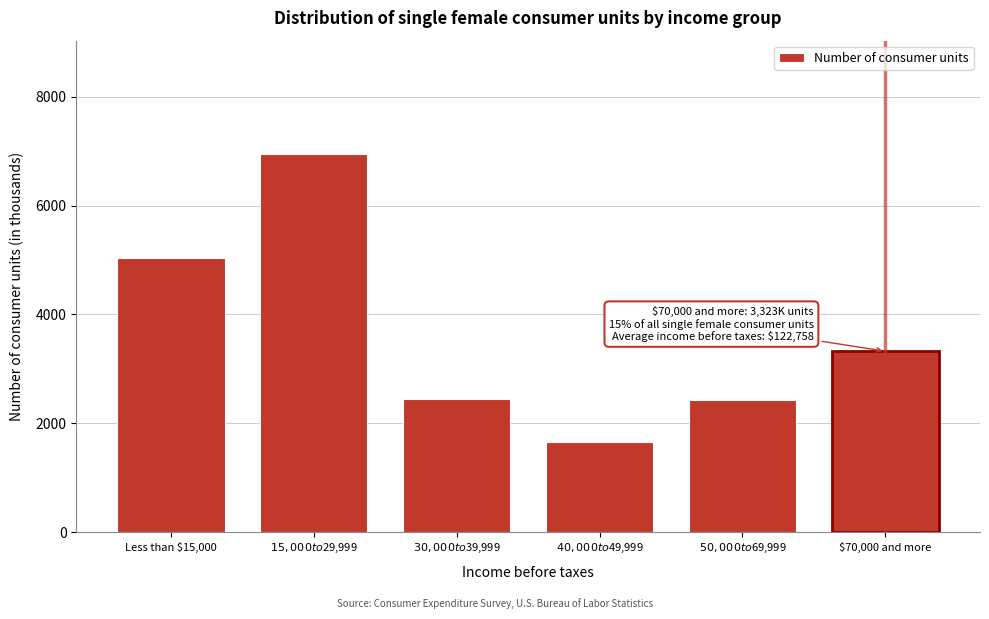

Is it true that the value at $70,000 and more is 5328?

False